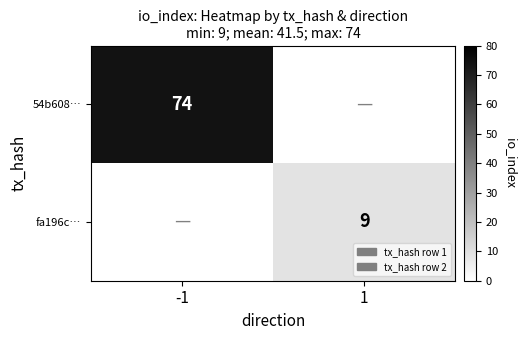

Which has a higher value, -1 or 1?

-1